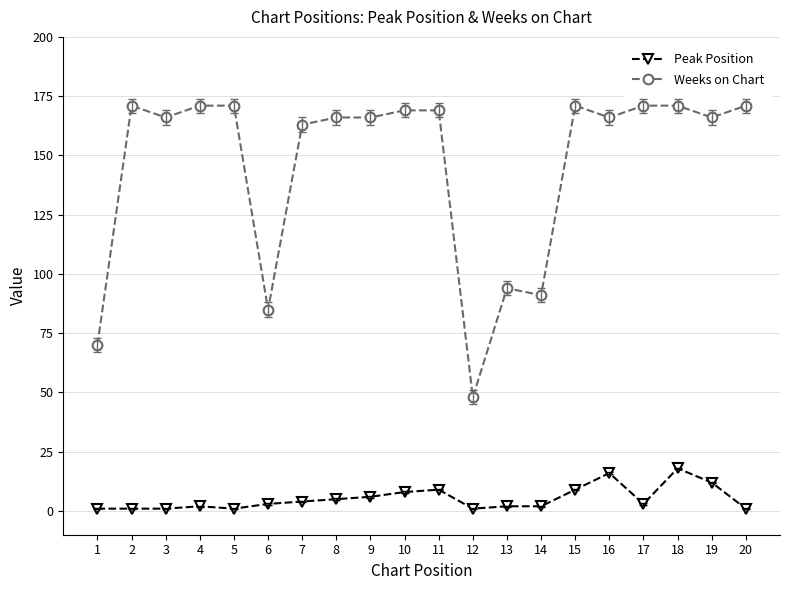

The value of Peak Position at 15 is 9. True or false?

True